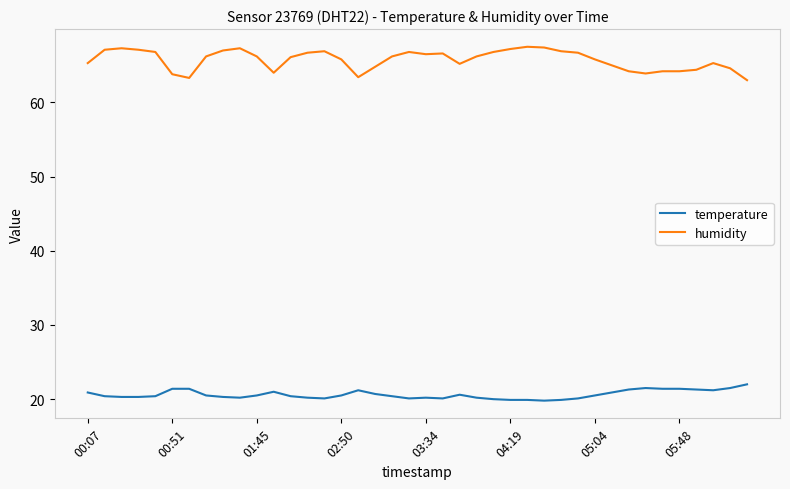

Does the chart have visible grid lines?

No